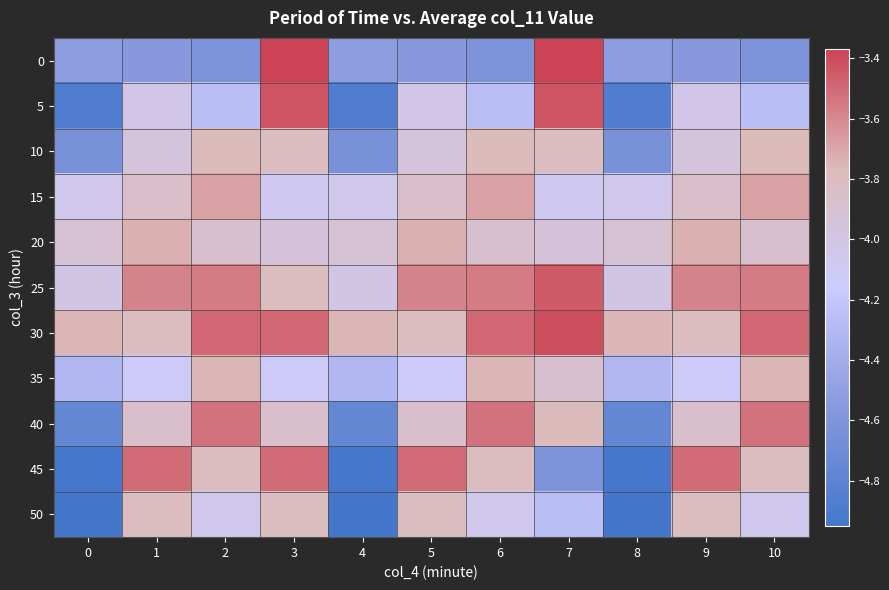

Which series has the largest total across all categories?

30